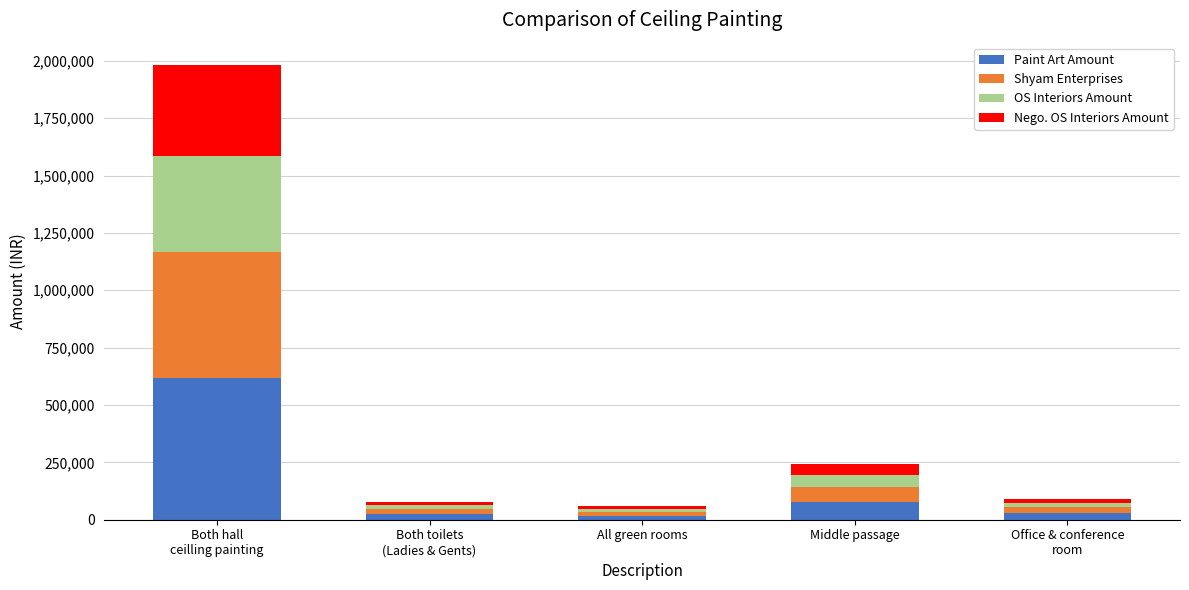

What is the maximum value for Paint Art Amount?

616000